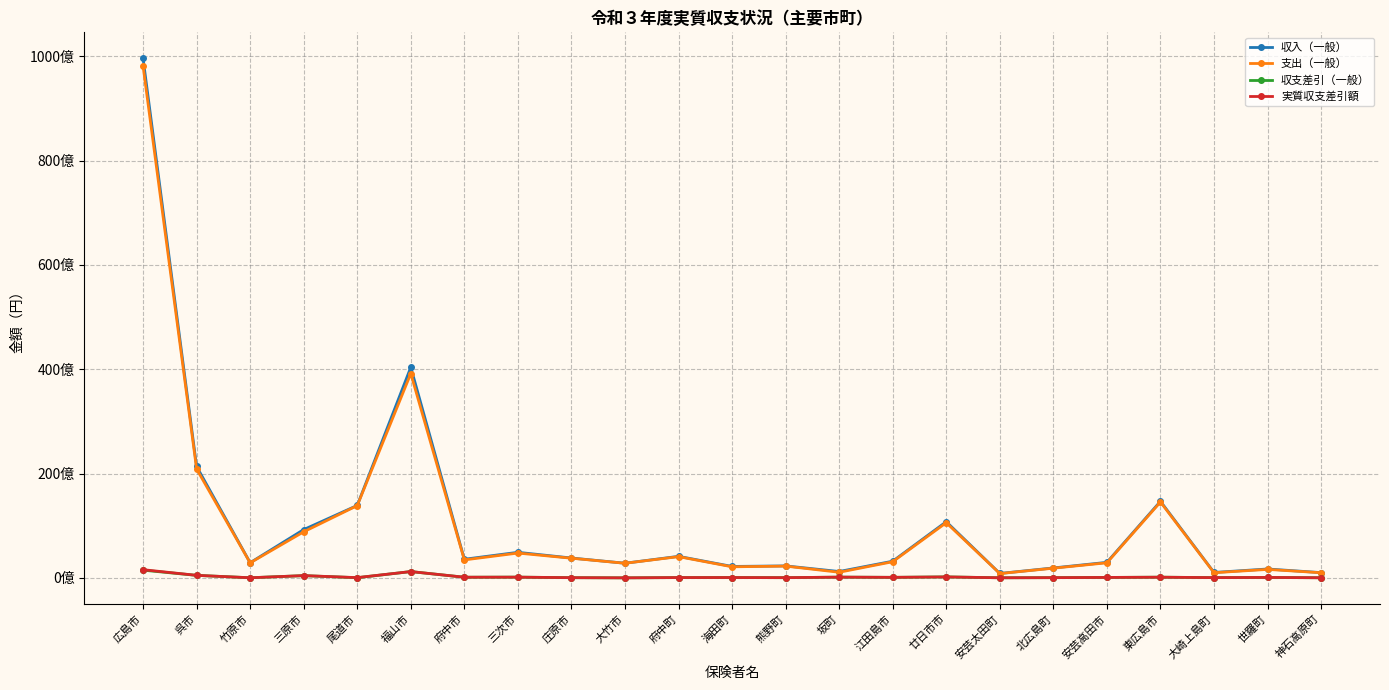

The value of 収入（一般） at 江田島市 is 3197260239. True or false?

True